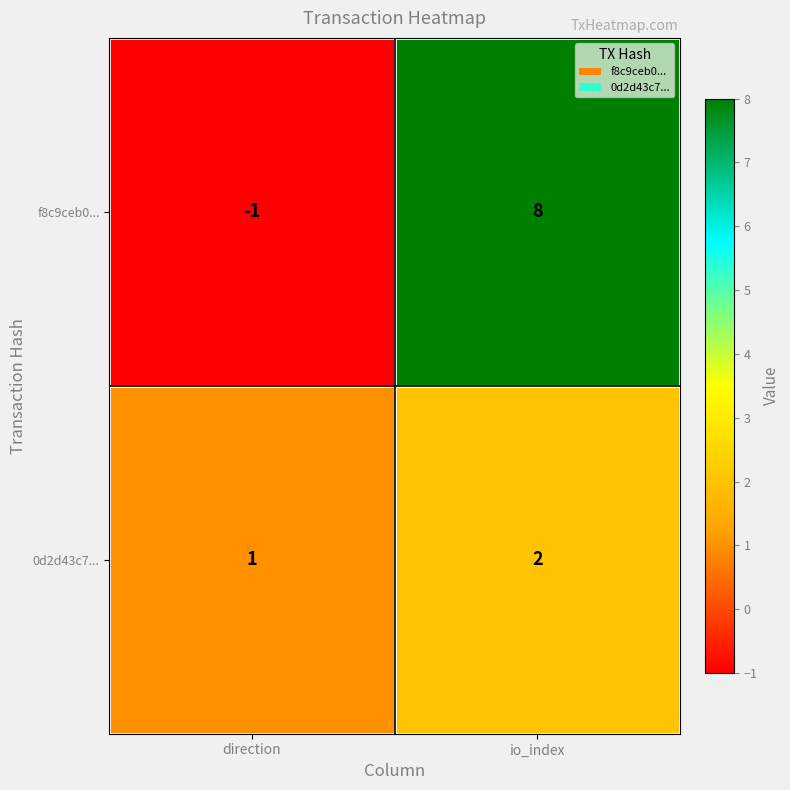

True or false: f8c9ceb0... has a value of -2 at direction.

False